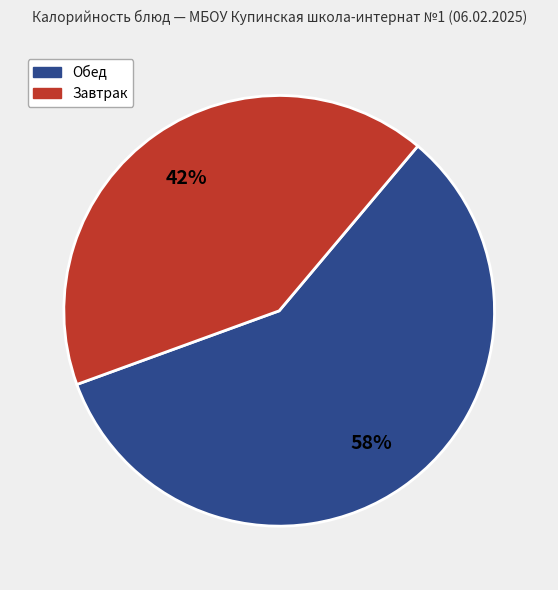

Is there a majority slice in this chart?

Yes